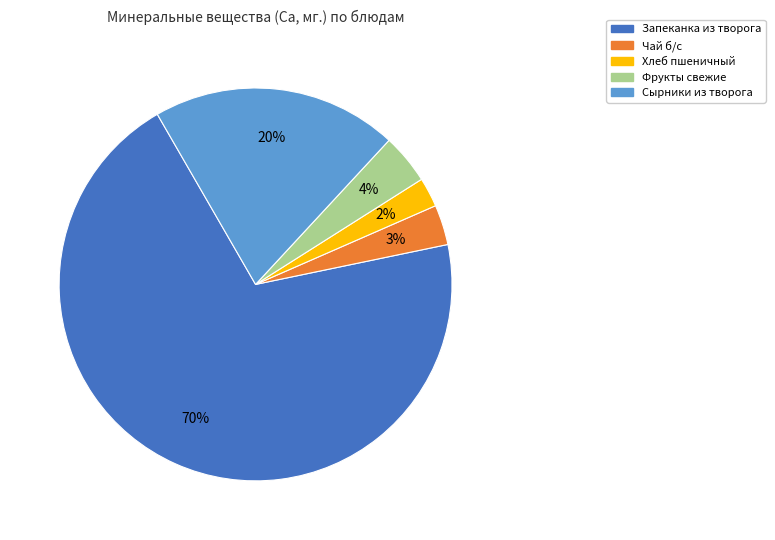

How many segments does this pie chart have?

5